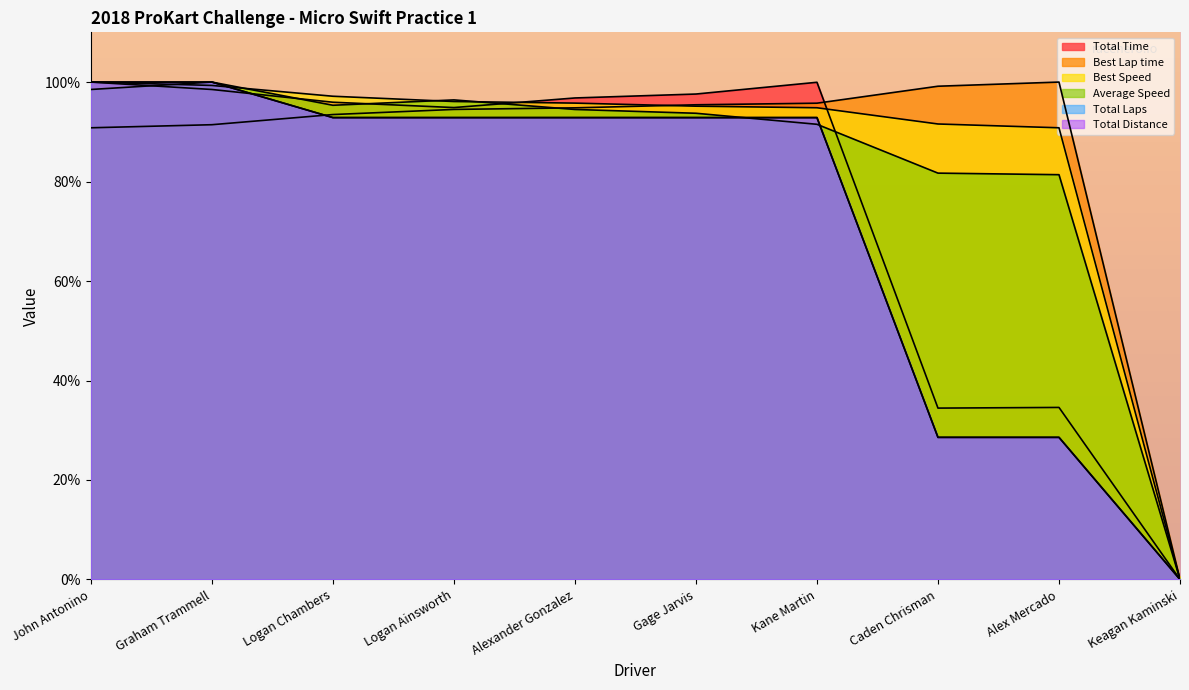

What position from the right is Alex Mercado?

2